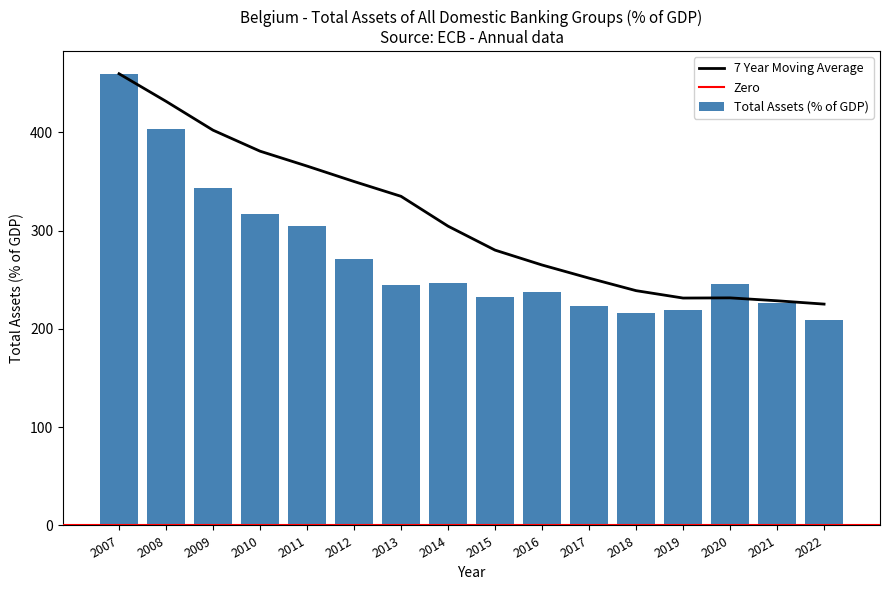

What is the maximum value shown in the chart?

459.8